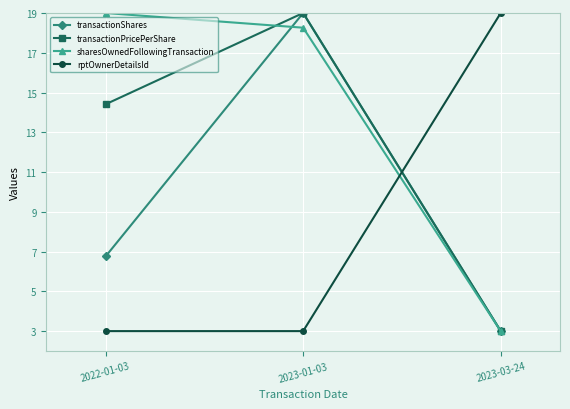

Count the transactionPricePerShare values in the range 3 to 19.

3